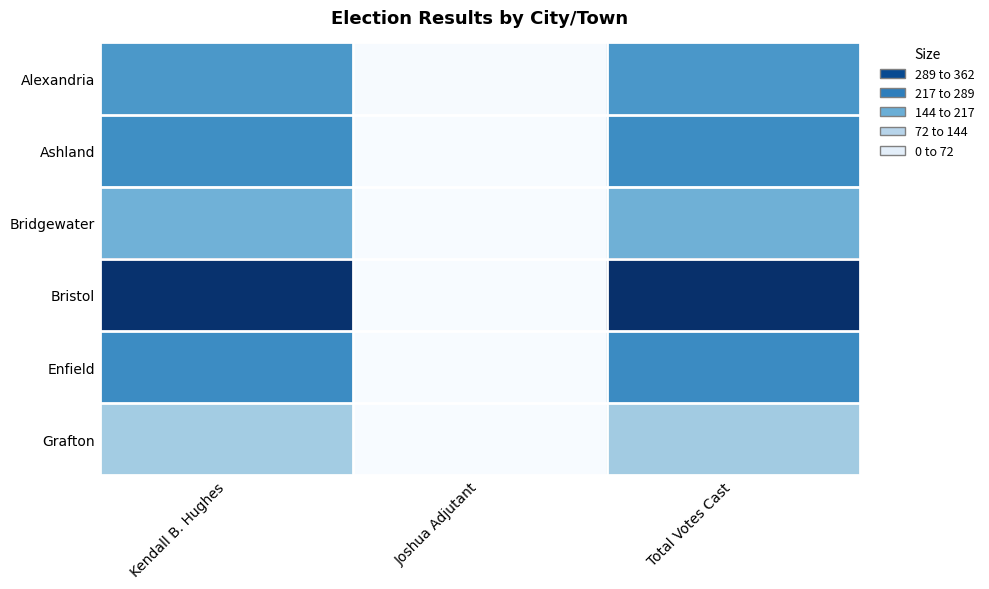

Reading left to right, list all the values displayed in this chart.

Alexandria: Kendall B. Hughes=215	Joshua Adjutant=2	Total Votes Cast=217
Ashland: Kendall B. Hughes=230	Joshua Adjutant=0	Total Votes Cast=232
Bridgewater: Kendall B. Hughes=176	Joshua Adjutant=0	Total Votes Cast=177
Bristol: Kendall B. Hughes=358	Joshua Adjutant=1	Total Votes Cast=362
Enfield: Kendall B. Hughes=234	Joshua Adjutant=0	Total Votes Cast=235
Grafton: Kendall B. Hughes=130	Joshua Adjutant=0	Total Votes Cast=131